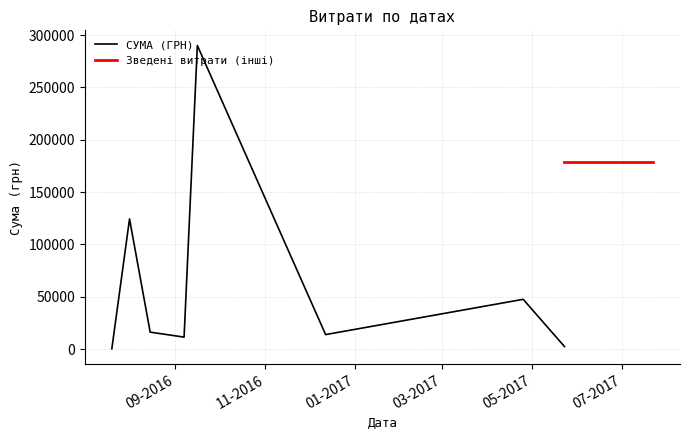

Is this an area chart (filled region under the line)?

No